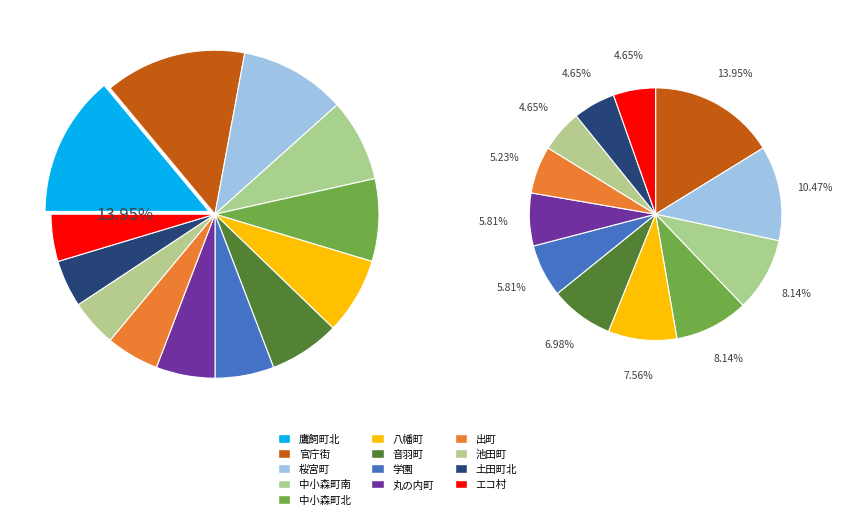

Is there any slice that represents more than half of the pie?

No